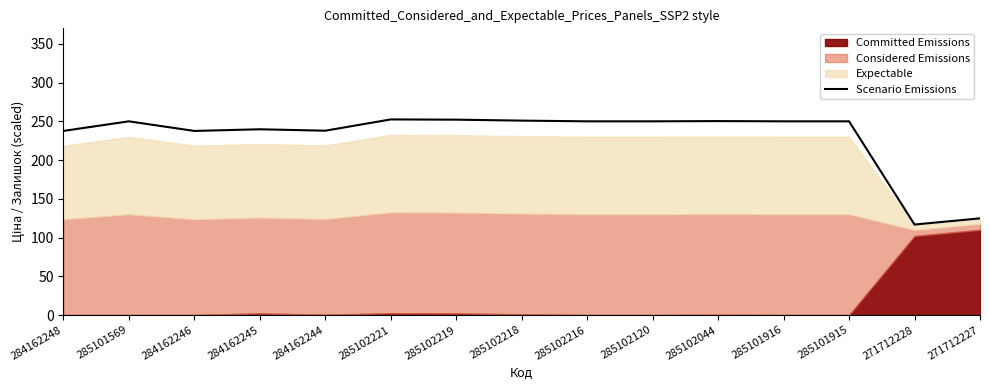

True or false: the data shows 426.7 at 285101916.

False